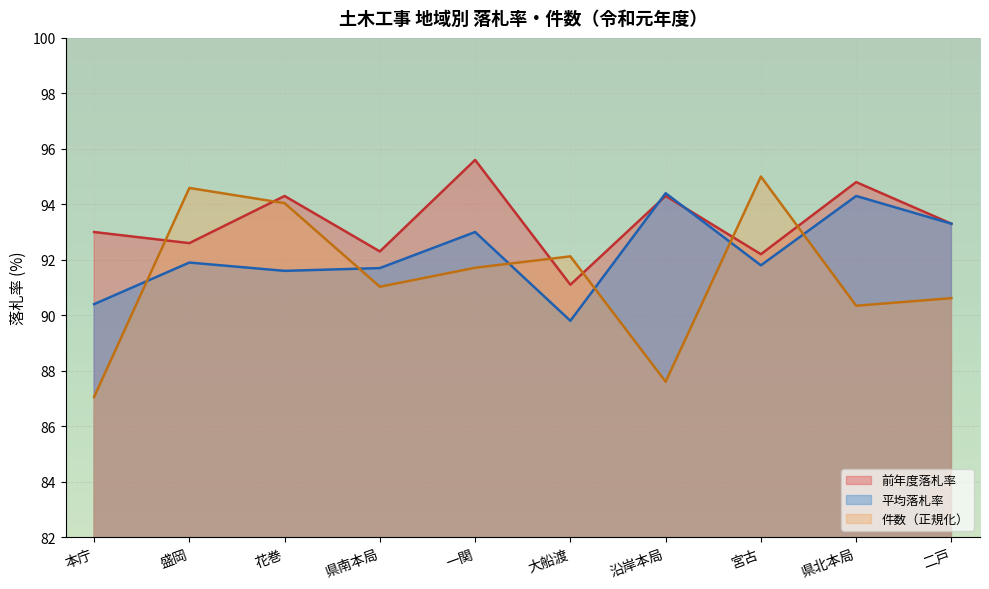

What is the label of the 3rd point from the right?

宮古